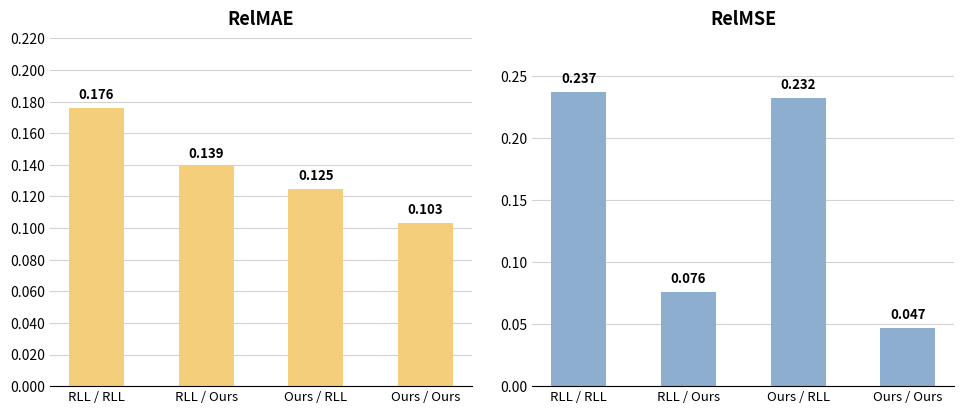

What is the sum of all RelMAE values?

0.5